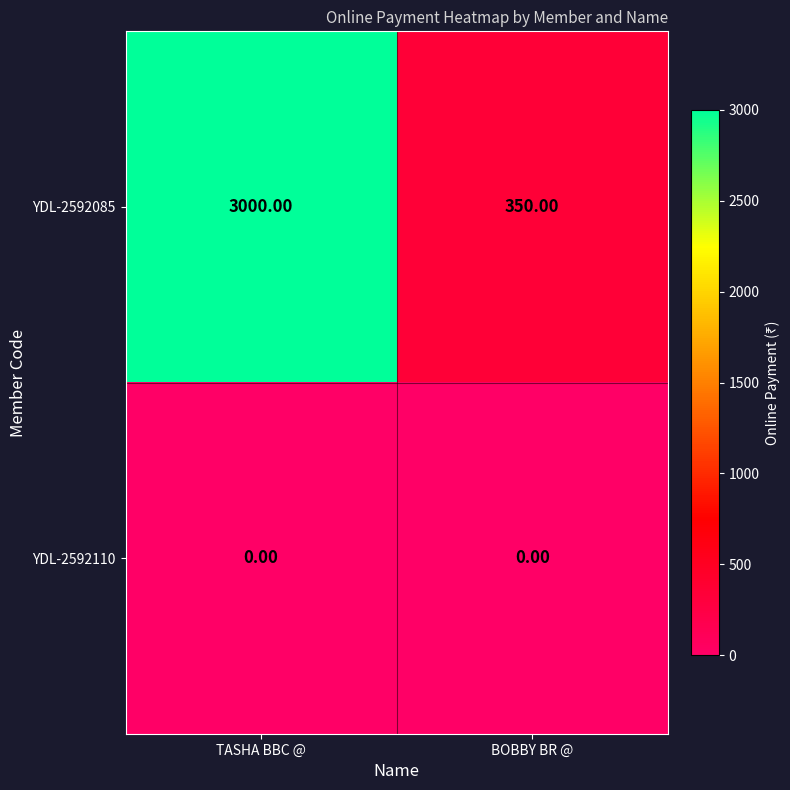

Rank the series at BOBBY BR @ from lowest to highest value.

YDL-2592110, YDL-2592085